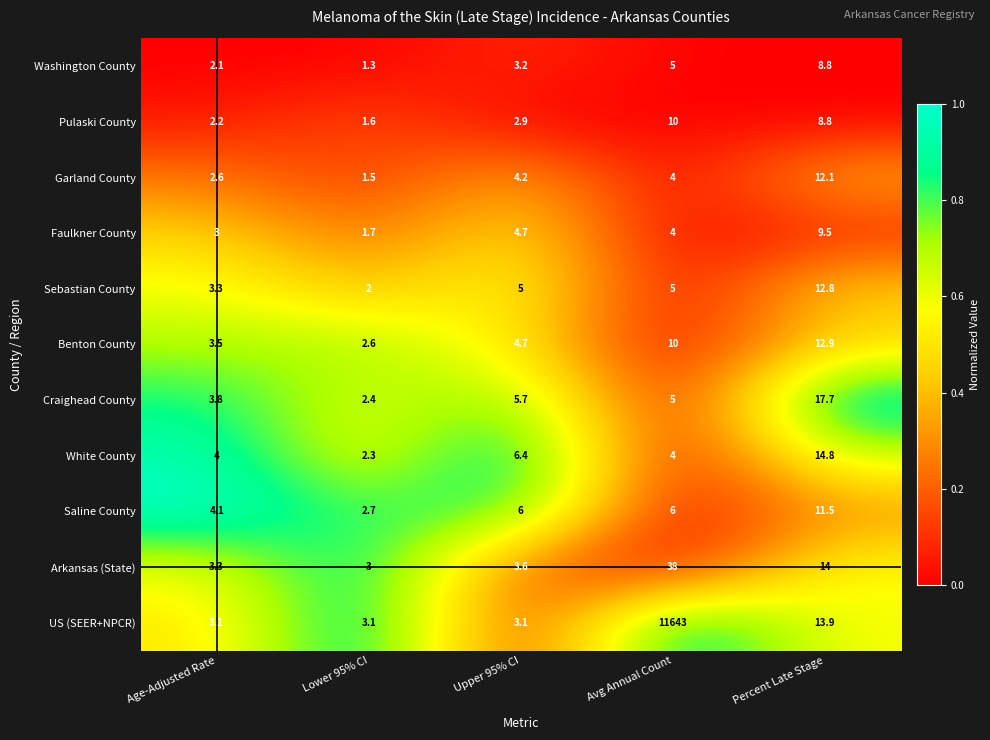

Count the number of categories in the chart.

5